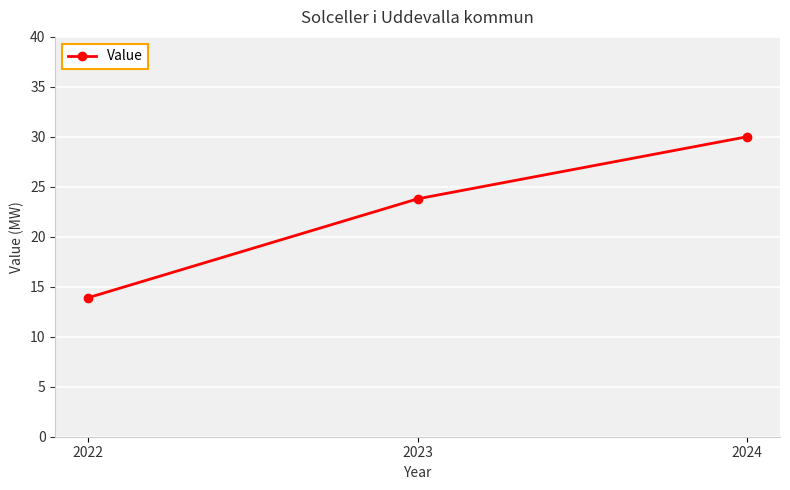

What is the smallest value displayed?

13.9